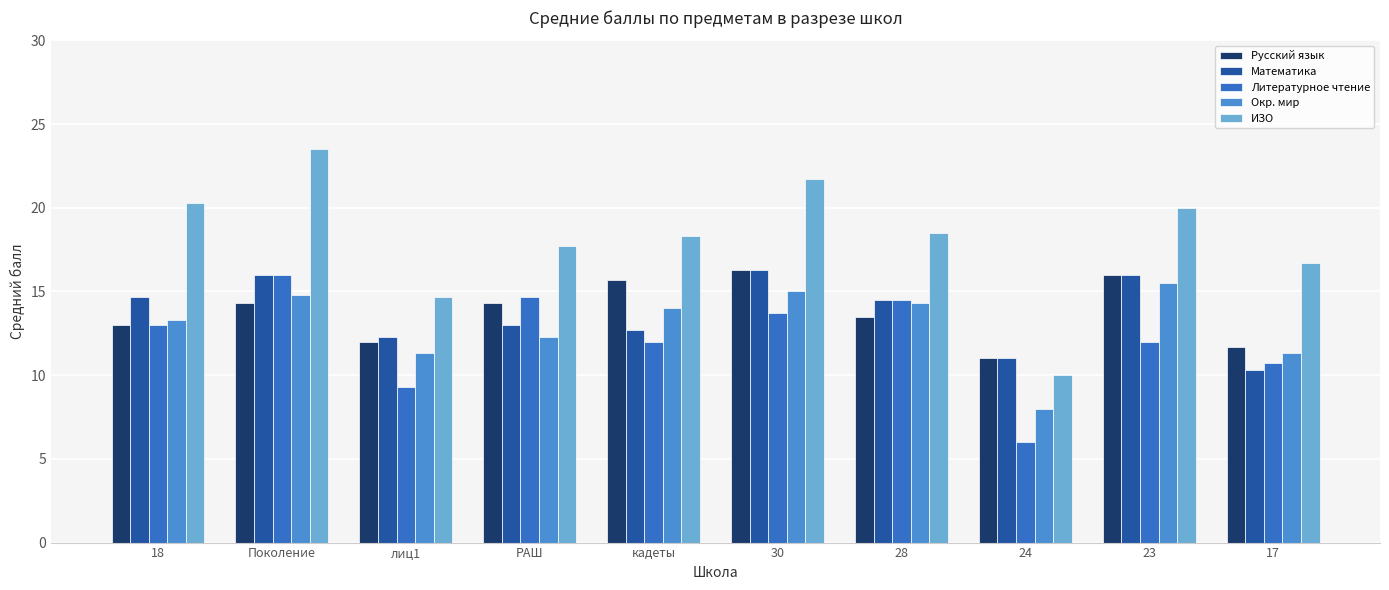

Which series has the largest total across all categories?

ИЗО